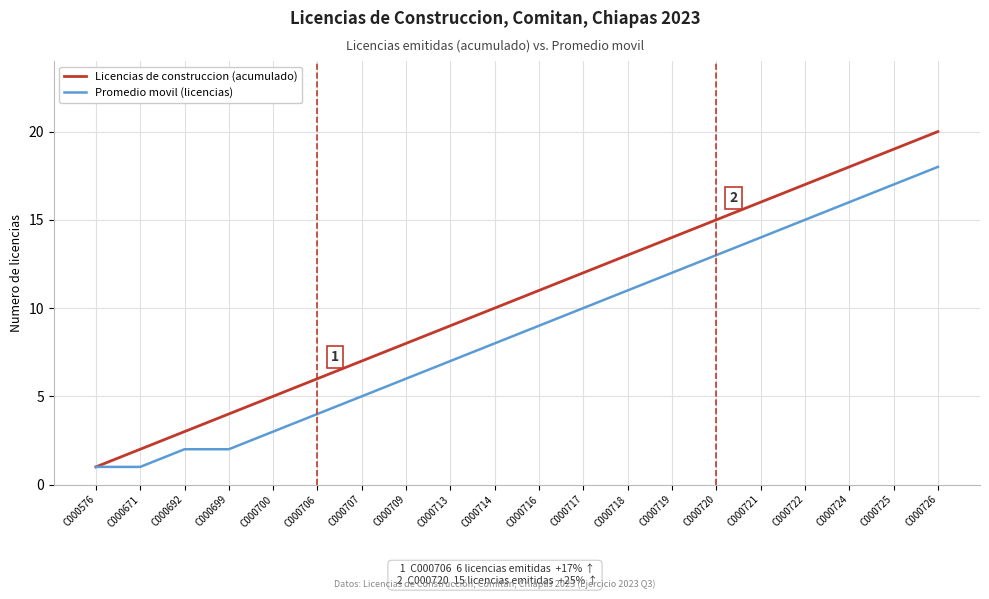

What is the difference between the Licencias de construccion (acumulado) values at C000706 and C000721?

10